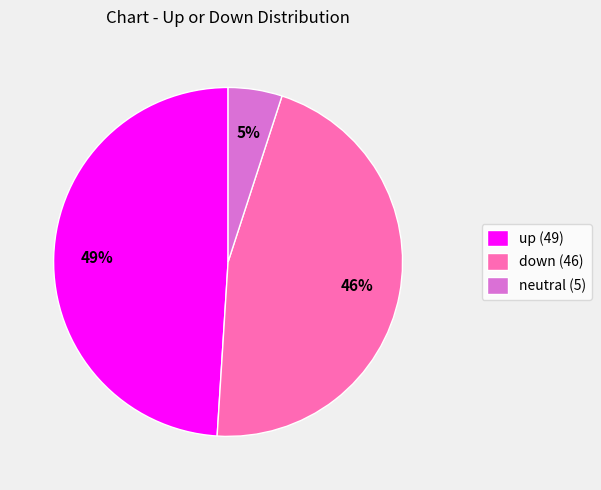

Rank the categories by value from lowest to highest.

neutral (5), down (46), up (49)